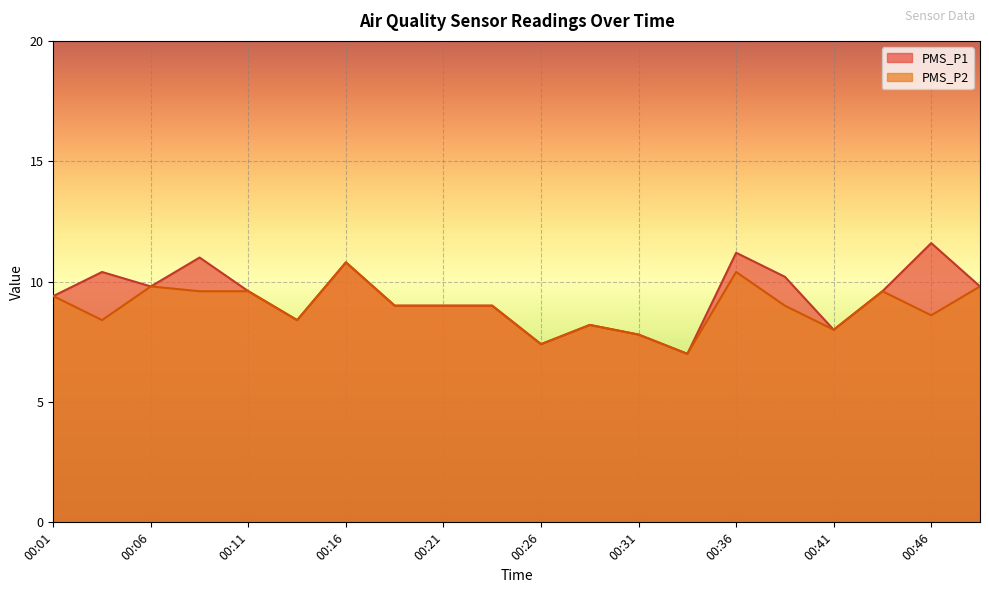

The value of PMS_P2 at 00:01 is 9.4. True or false?

True